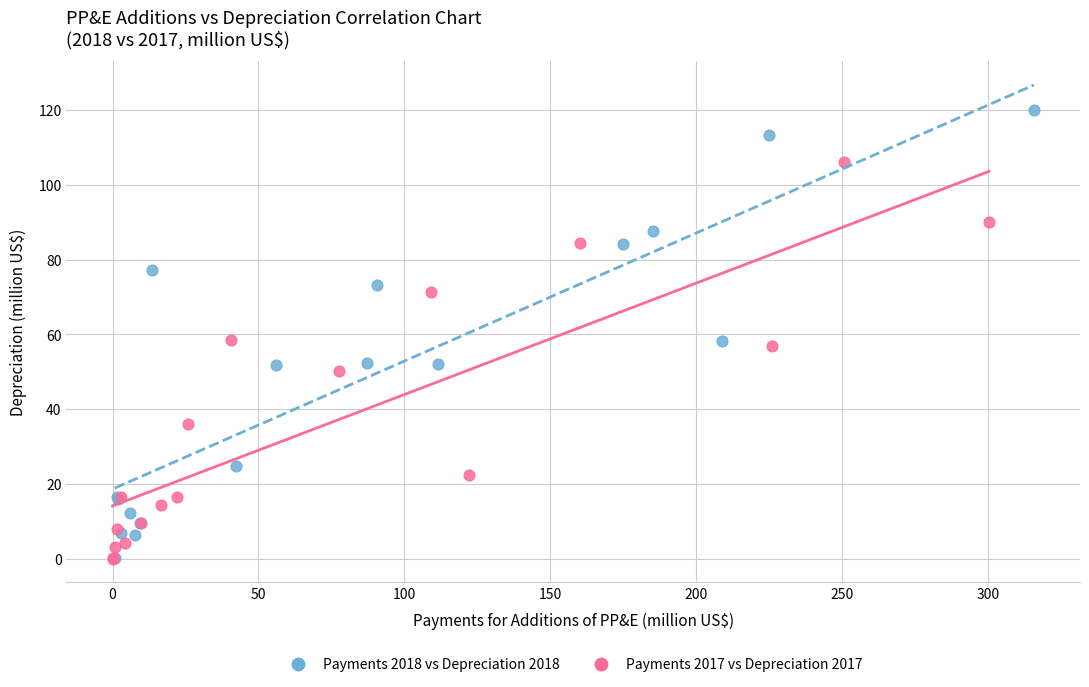

Which series has the largest Y range (max minus min)?

Payments 2018 vs Depreciation 2018